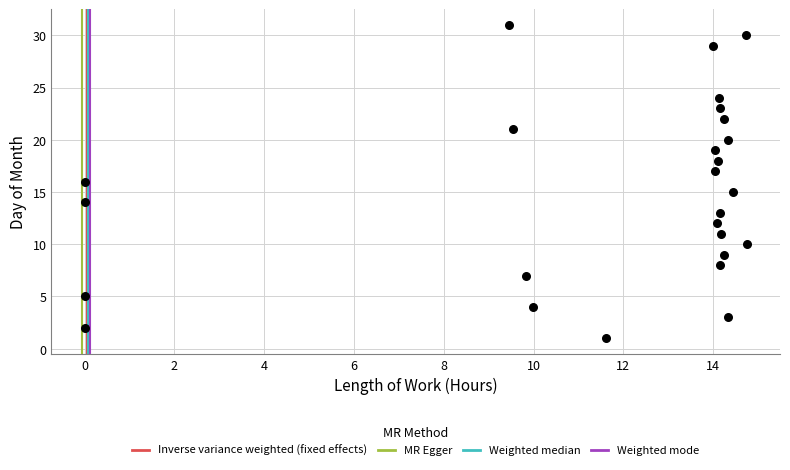

What is the range of Y values (max minus min)?

30